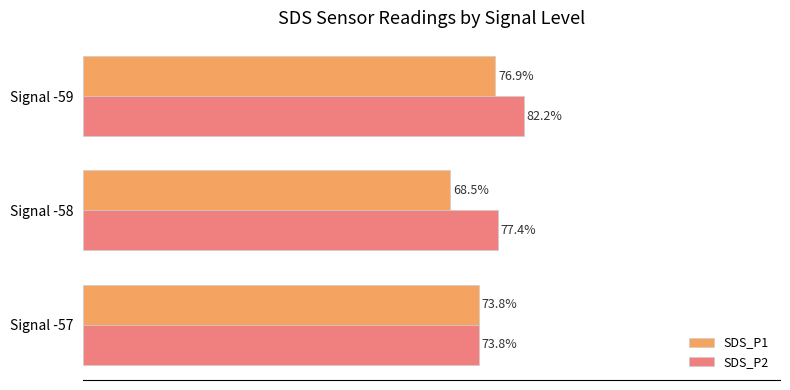

Where is SDS_P1 nearest to the value 72?

Signal -57